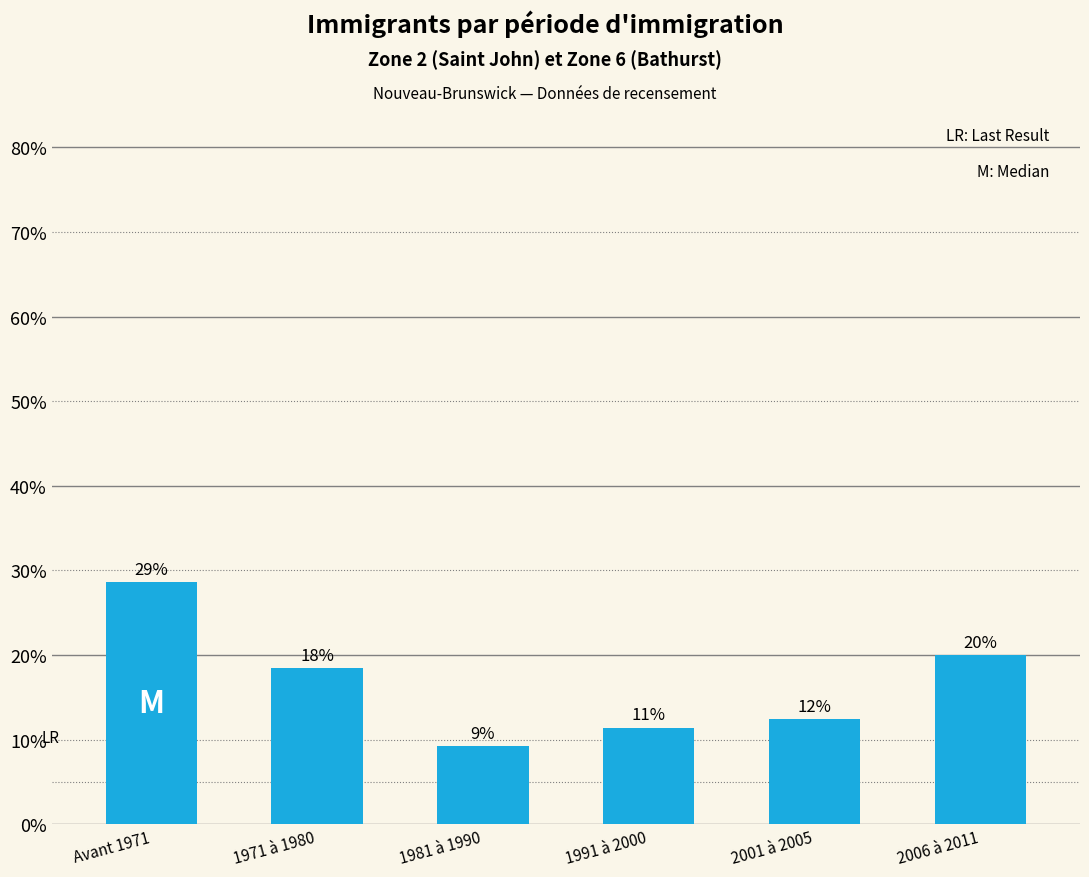

What is the change in value from Avant 1971 to 2006 à 2011?

-8.6